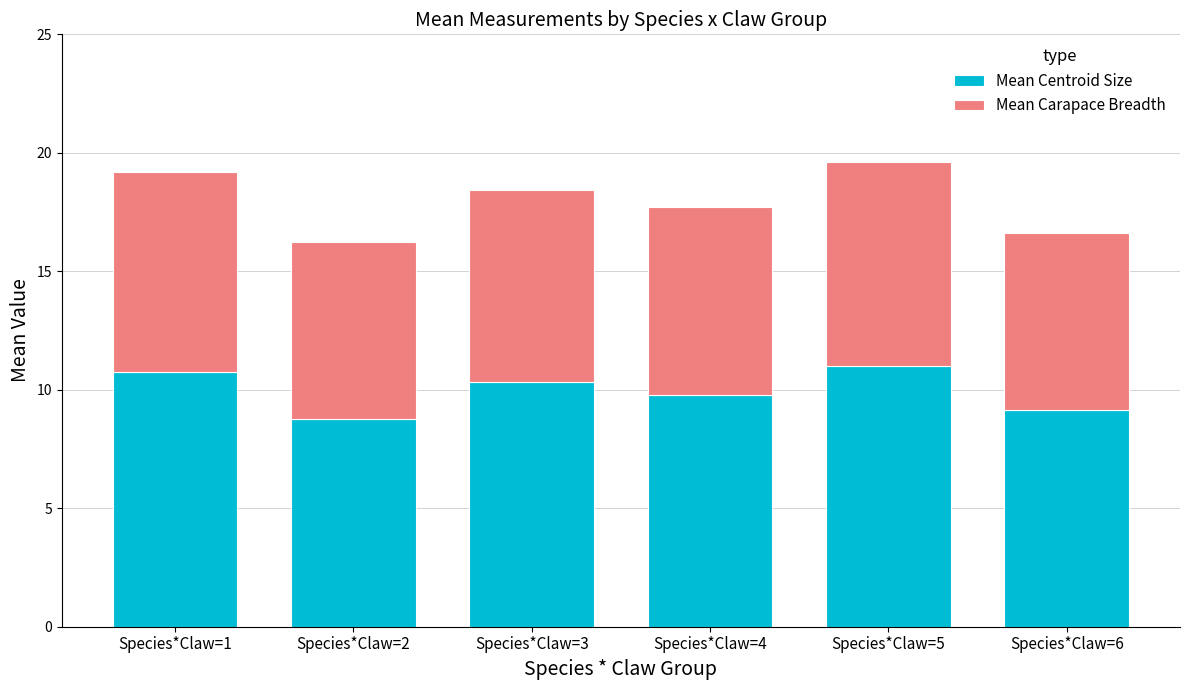

How many data points does each series have?

6